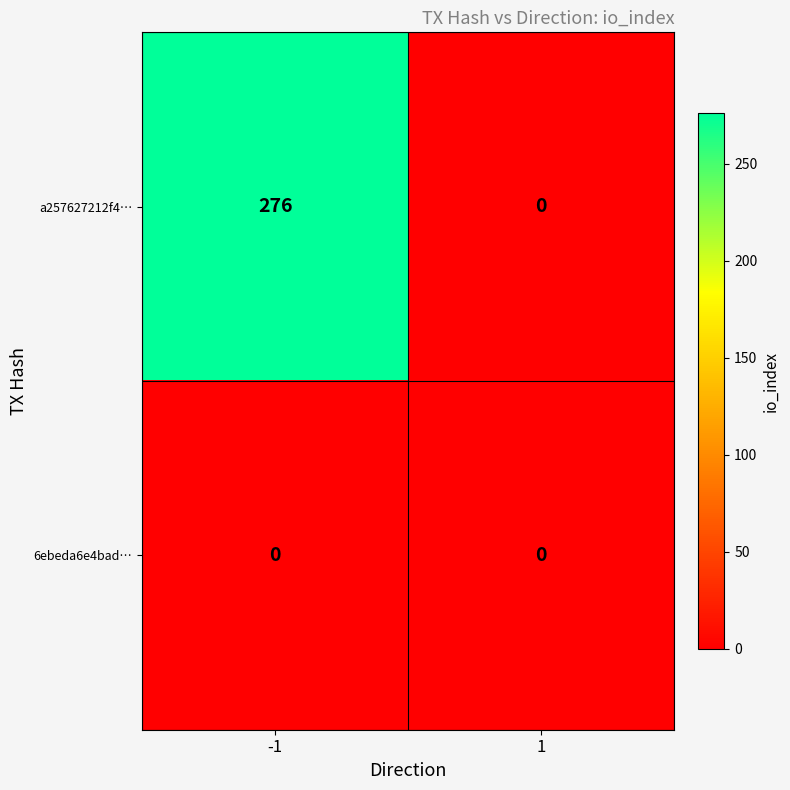

Between -1 and 1, which series saw the biggest shift?

a257627212f4…